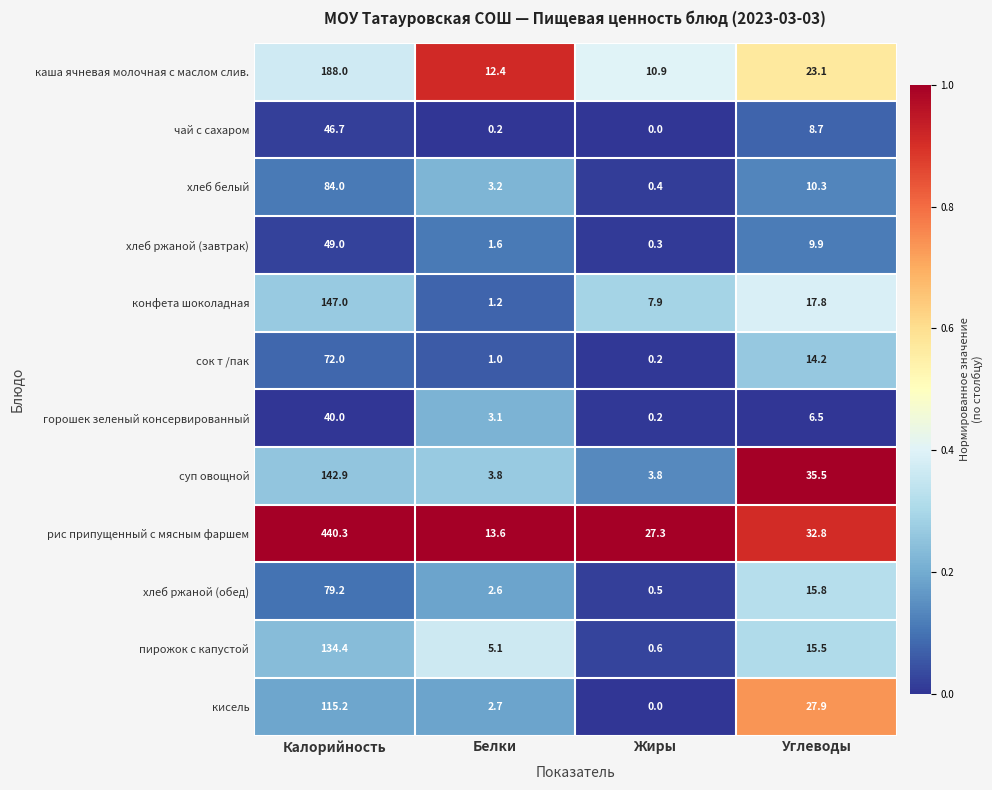

Which series has the largest range (max minus min)?

рис припущенный с мясным фаршем